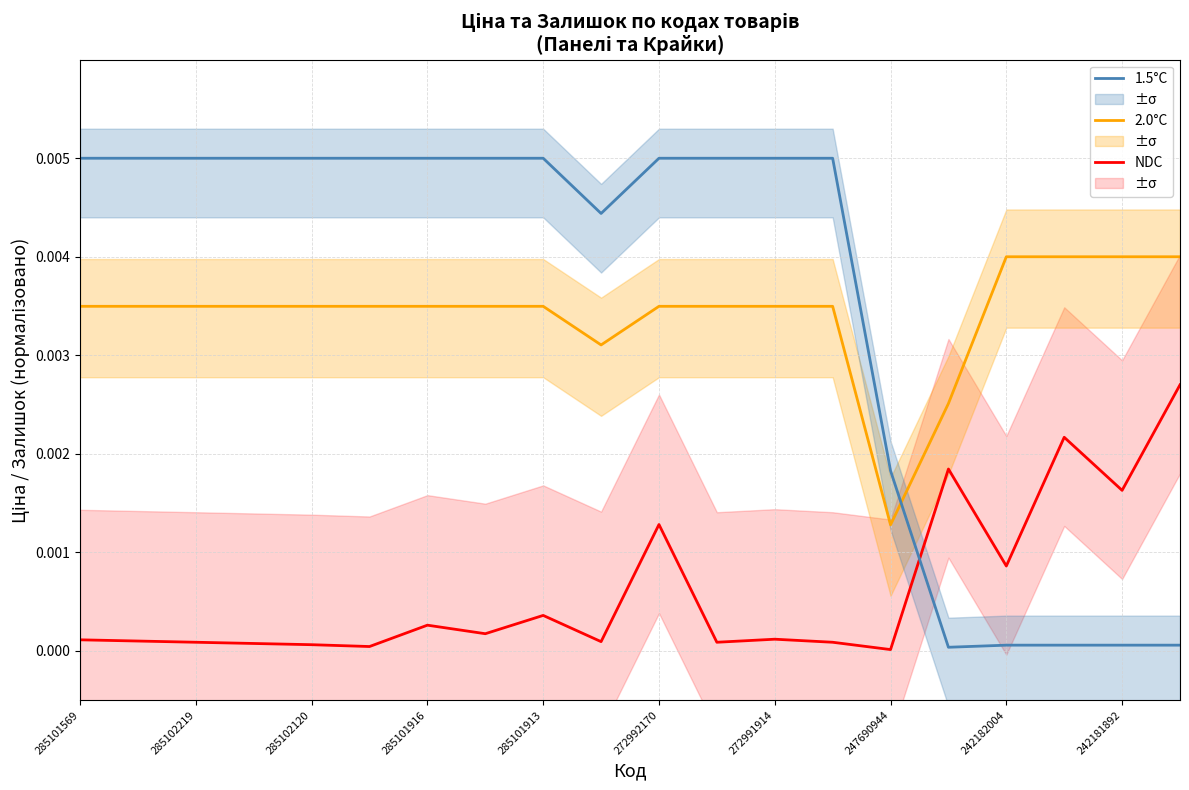

How many intersections are there between 2.0°C and 1.5°C?

1